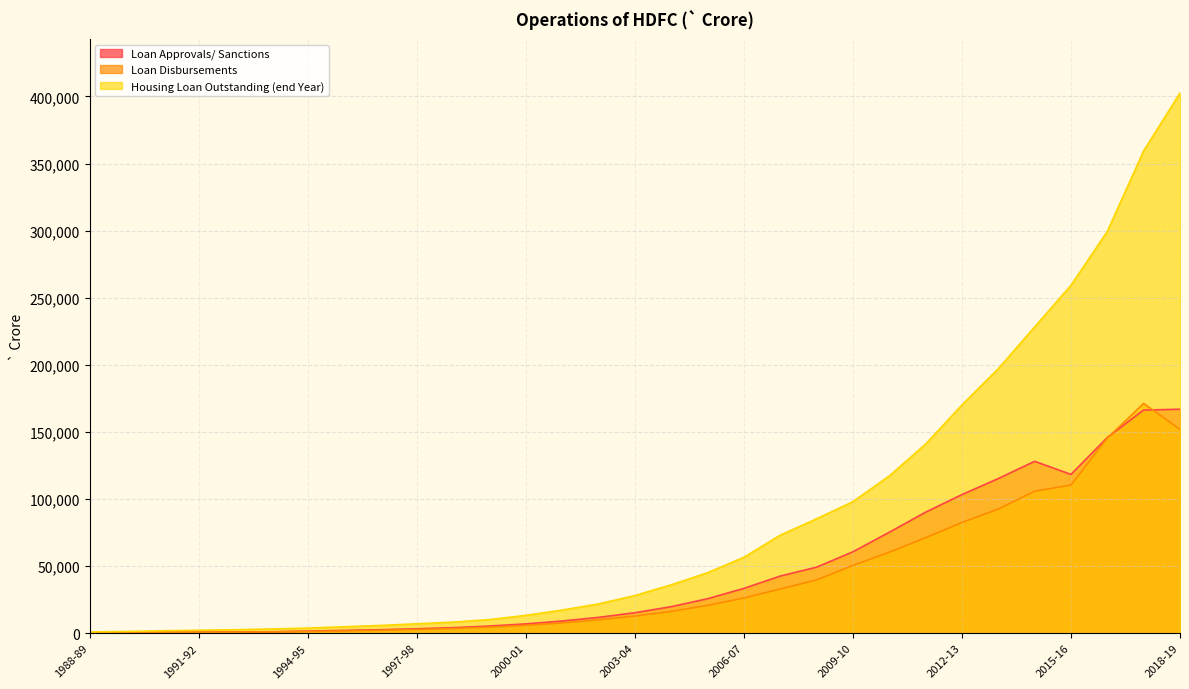

Which series has the largest range (max minus min)?

Housing Loan Outstanding (end Year)